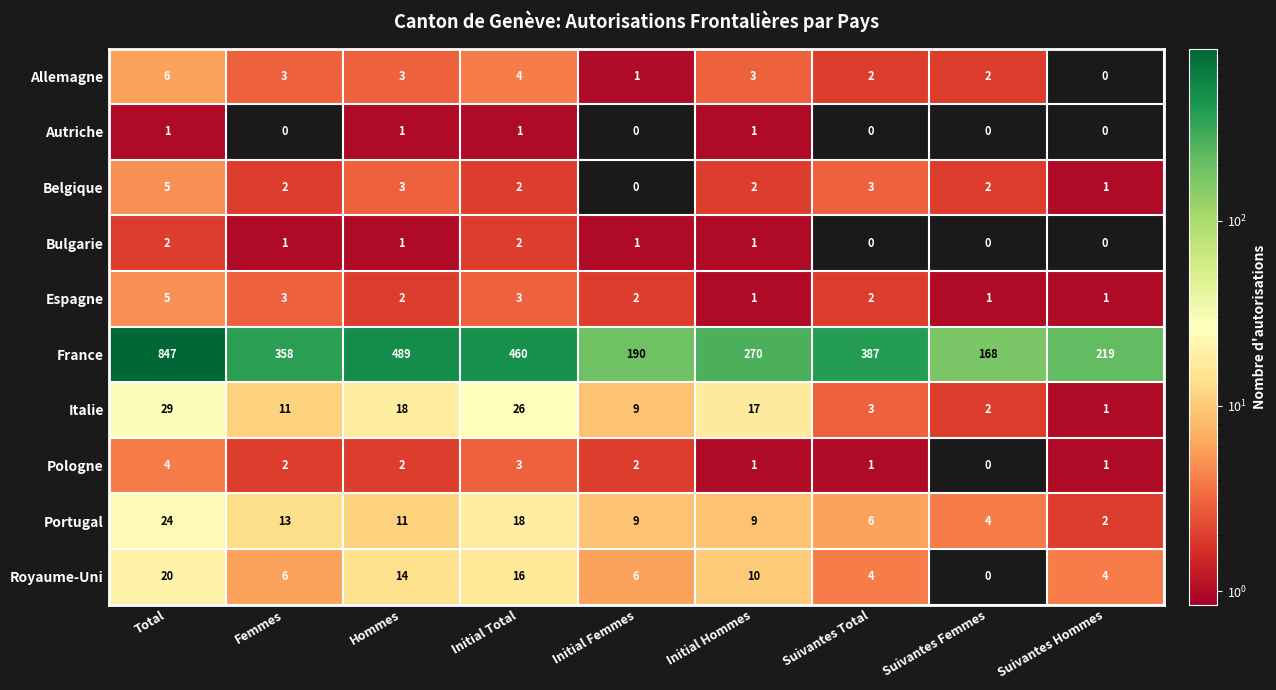

Where does the Belgique series first go above 2?

Total